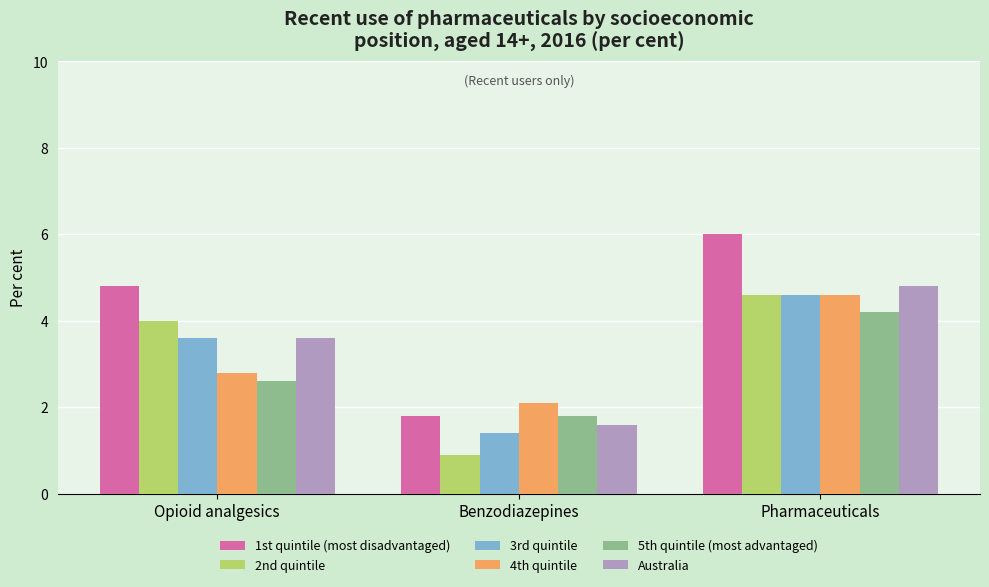

Reading left to right, transcribe all the data shown in this chart.

1st quintile (most disadvantaged): 4.8	1.8	6.0
2nd quintile: 4.0	0.9	4.6
3rd quintile: 3.6	1.4	4.6
4th quintile: 2.8	2.1	4.6
5th quintile (most advantaged): 2.6	1.8	4.2
Australia: 3.6	1.6	4.8